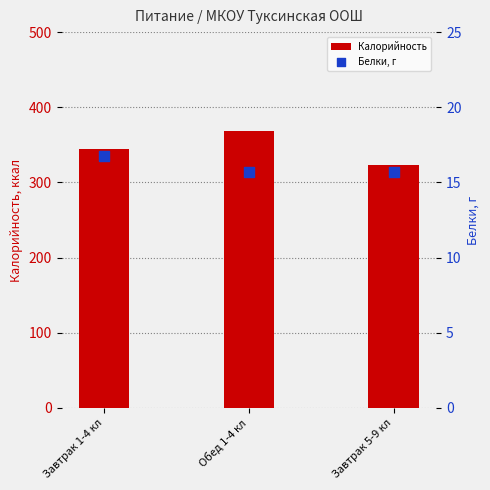

What are all the series names shown in the legend?

Калорийность, Белки, г